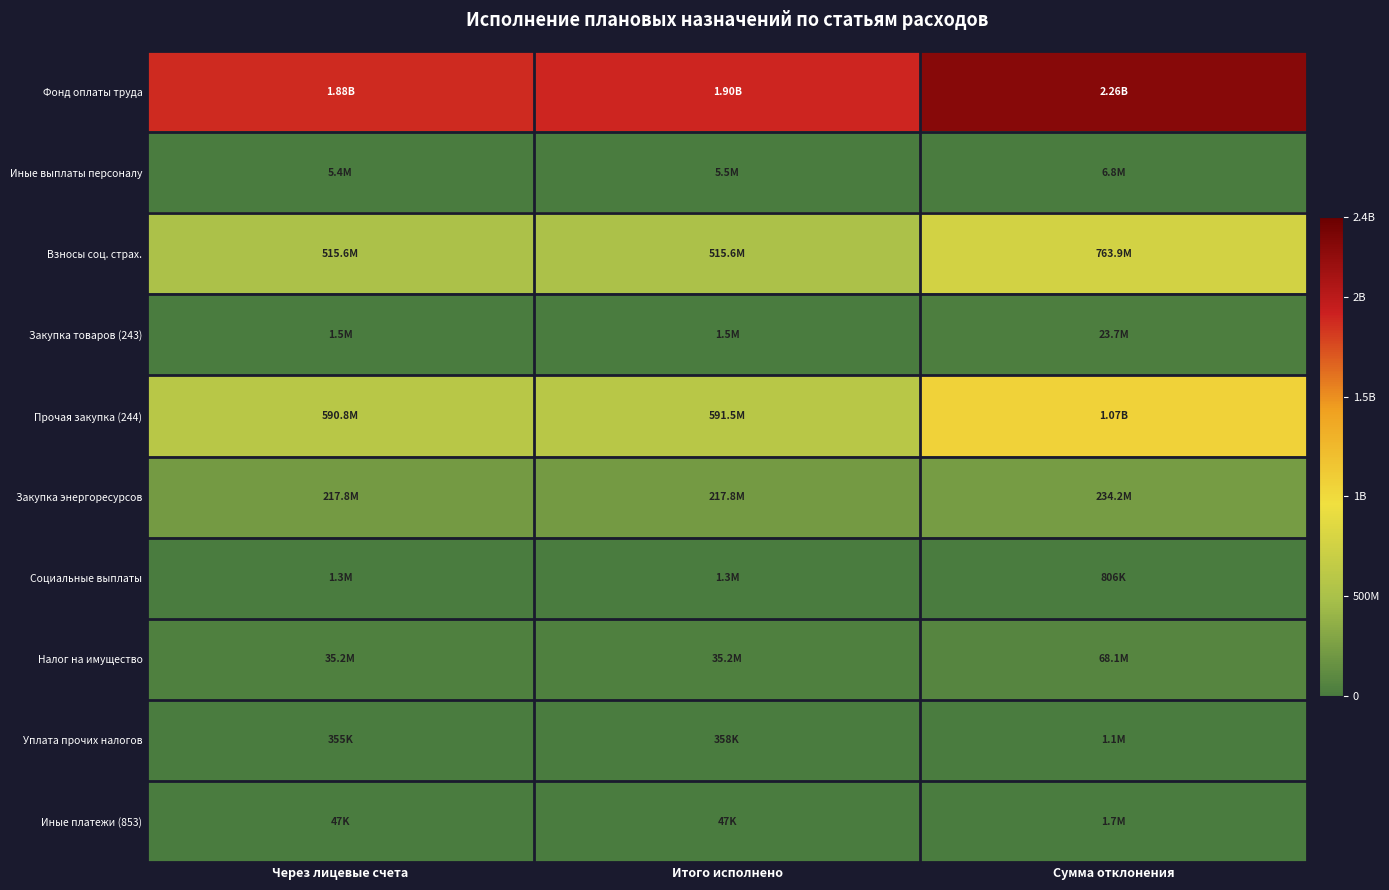

What is the difference between the highest and lowest values at Через лицевые счета?

1879080765.4